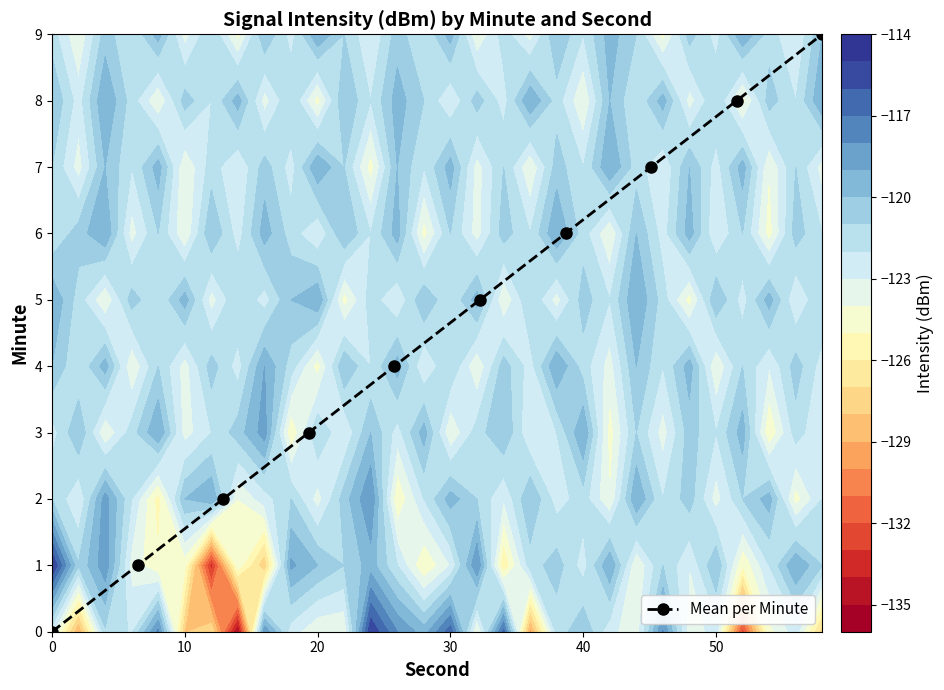

True or false: Mean per Minute has more than 1 interior local peaks.

False